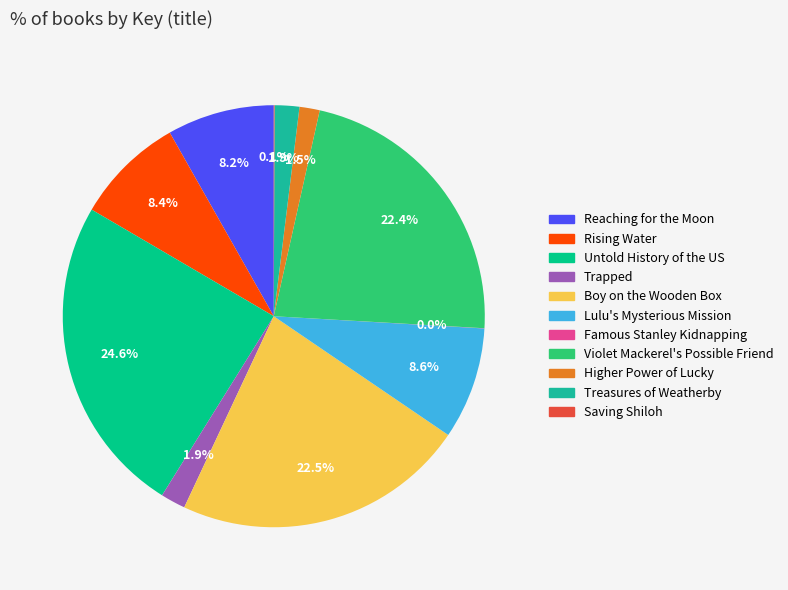

What percentage is the Rising Water slice, to the nearest percent?

8%